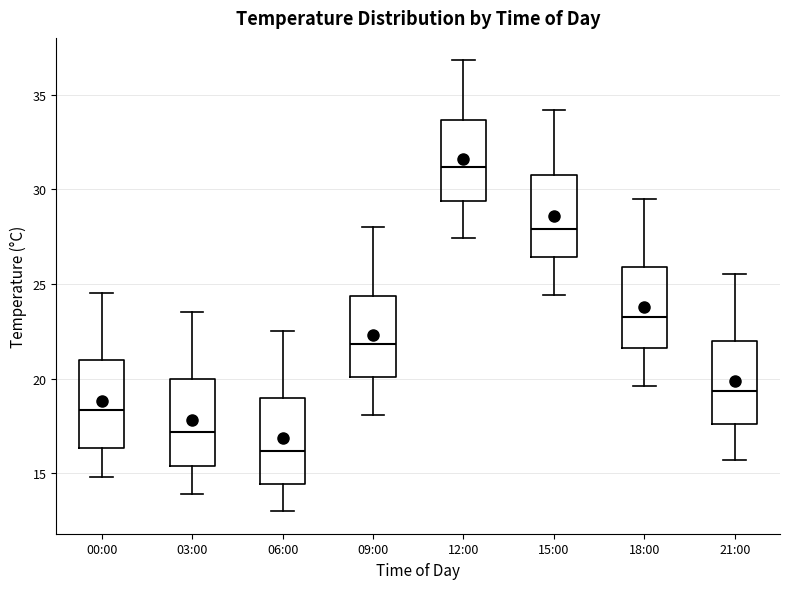

Reading left to right, transcribe this box plot: for each box, give where its median line is, the range the box spans, and where its two whiskers end, as read against the y-axis. The values are not printed on the chart, so give them approximately, as read against the axis.

00:00: median 18.5, box 16.5 to 21.0, whiskers 15.0 to 24.5
03:00: median 17.0, box 15.5 to 20.0, whiskers 14.0 to 23.5
06:00: median 16.0, box 14.5 to 19.0, whiskers 13.0 to 22.5
09:00: median 22.0, box 20.0 to 24.5, whiskers 18.0 to 28.0
12:00: median 31.0, box 29.5 to 33.5, whiskers 27.5 to 37.0
15:00: median 28.0, box 26.5 to 31.0, whiskers 24.5 to 34.0
18:00: median 23.5, box 21.5 to 26.0, whiskers 19.5 to 29.5
21:00: median 19.5, box 17.5 to 22.0, whiskers 15.5 to 25.5